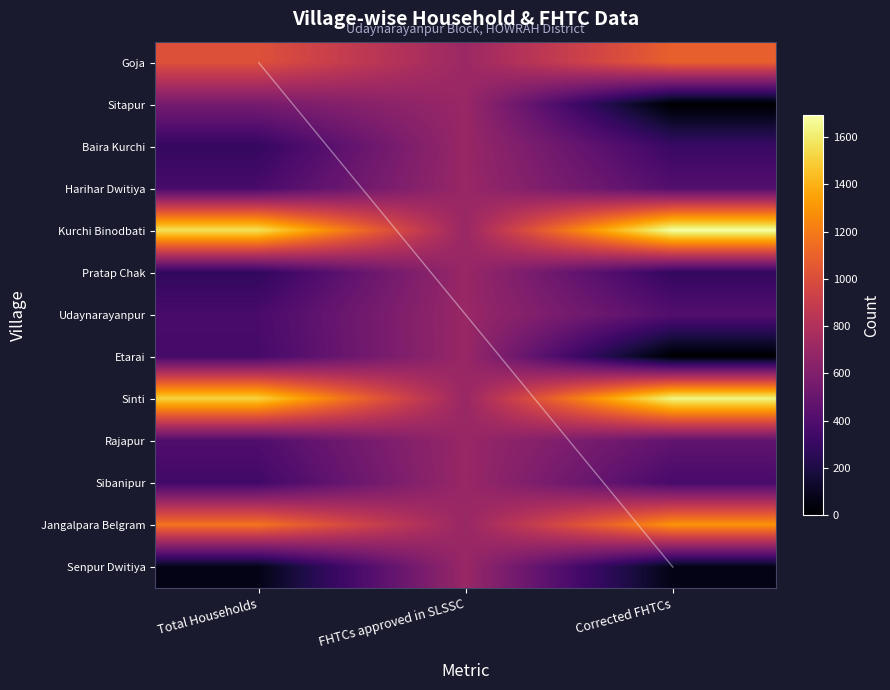

Count the number of categories in the chart.

3